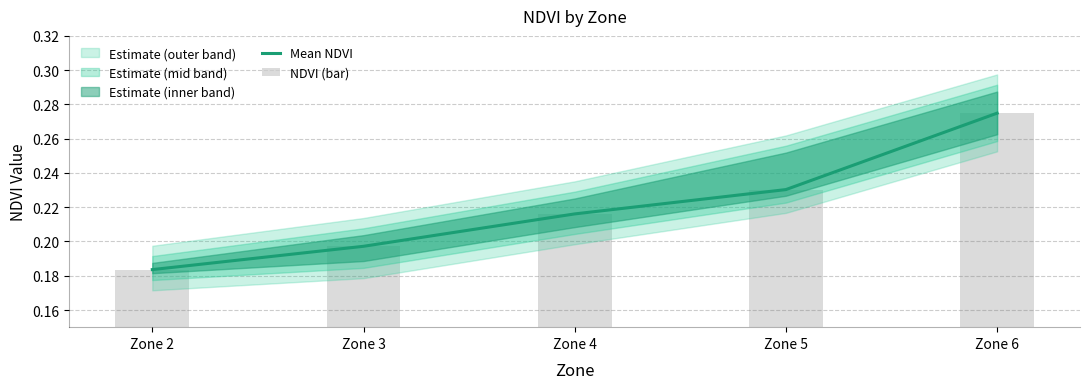

Reading left to right, extract all data points from this chart.

Mean NDVI: Zone 2=0.2	Zone 3=0.2	Zone 4=0.2	Zone 5=0.2	Zone 6=0.3
NDVI (bar): Zone 2=0.2	Zone 3=0.2	Zone 4=0.2	Zone 5=0.2	Zone 6=0.3